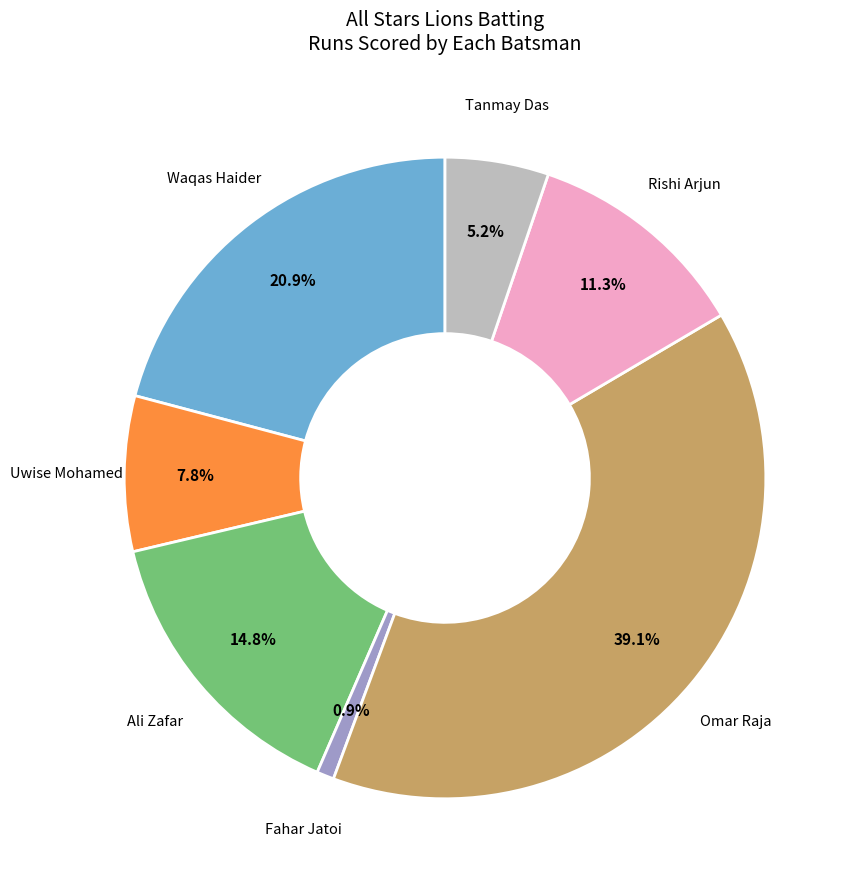

How many slices are in this pie chart?

7